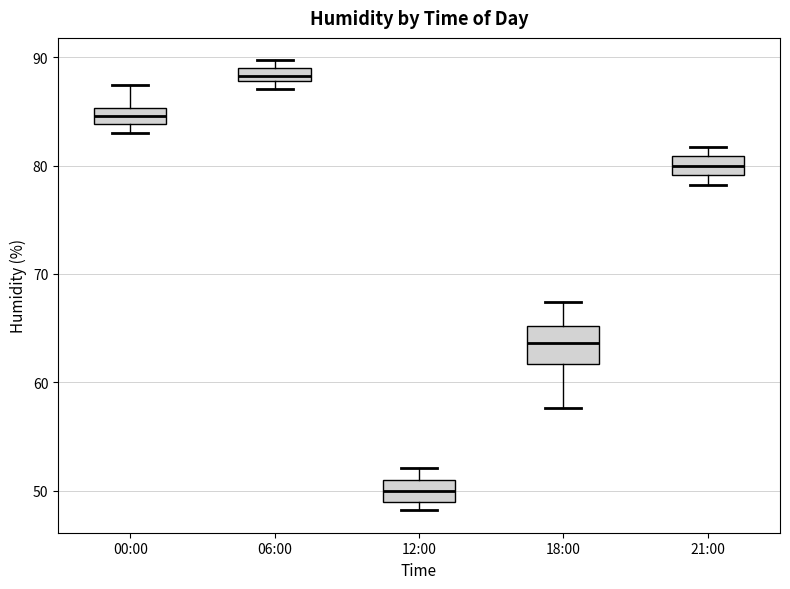

Comparing the boxes themselves (not the whiskers), which one is the tallest?

18:00